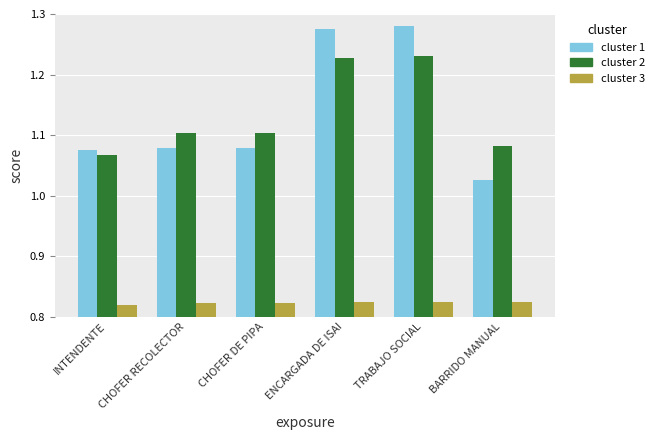

What is the total value across all series at BARRIDO MANUAL?

2.9